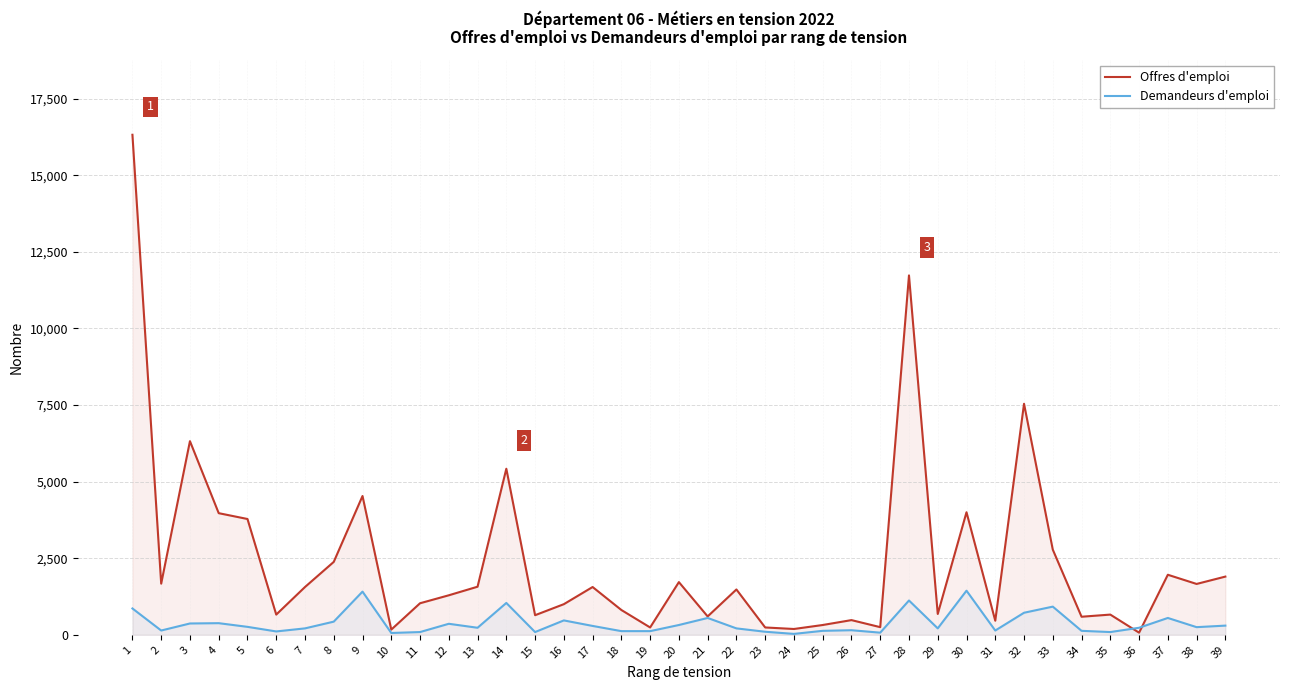

How many values in the Demandeurs d'emploi series exceed 230?

19